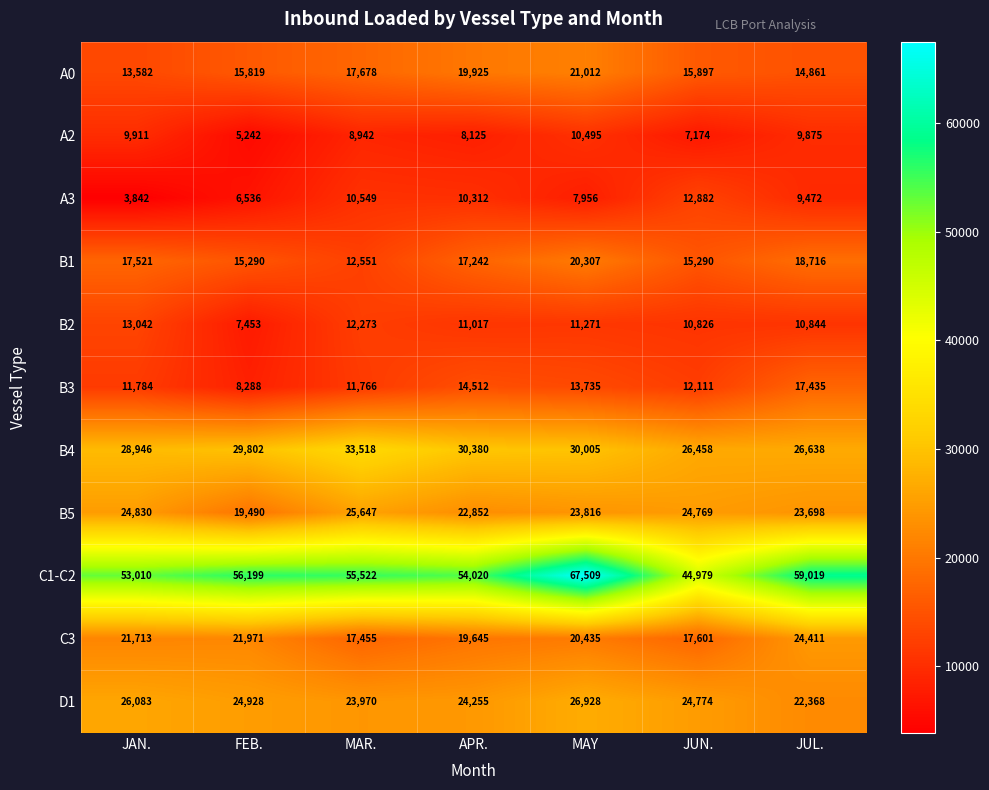

Which series has the largest total across all categories?

C1-C2